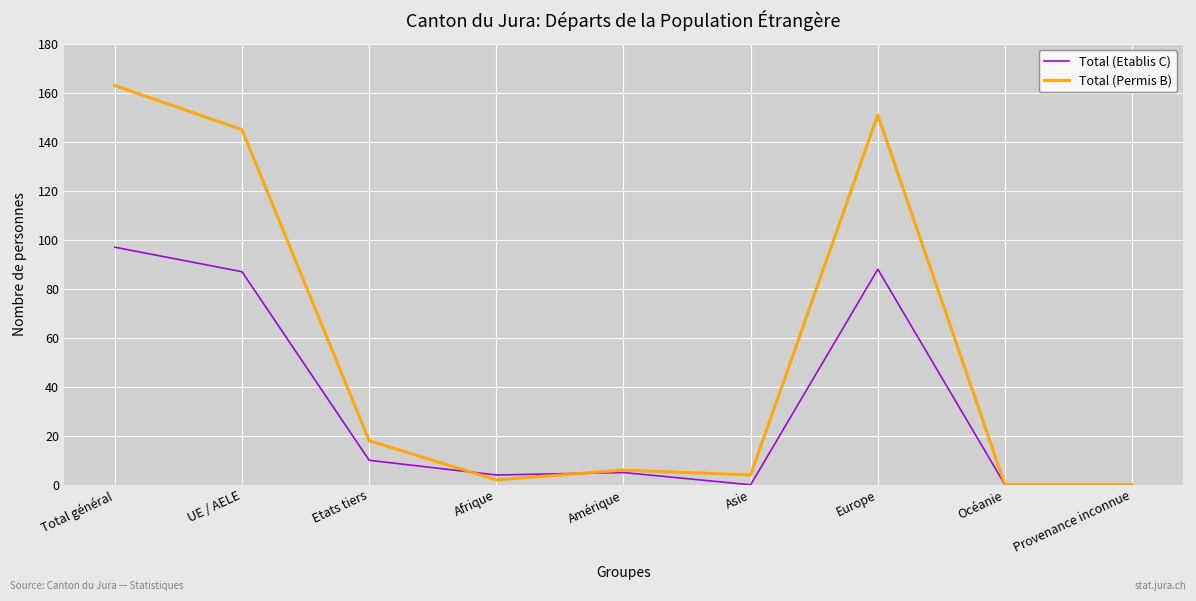

True or false: Total (Permis B) and Total (Etablis C) cross at least once.

True